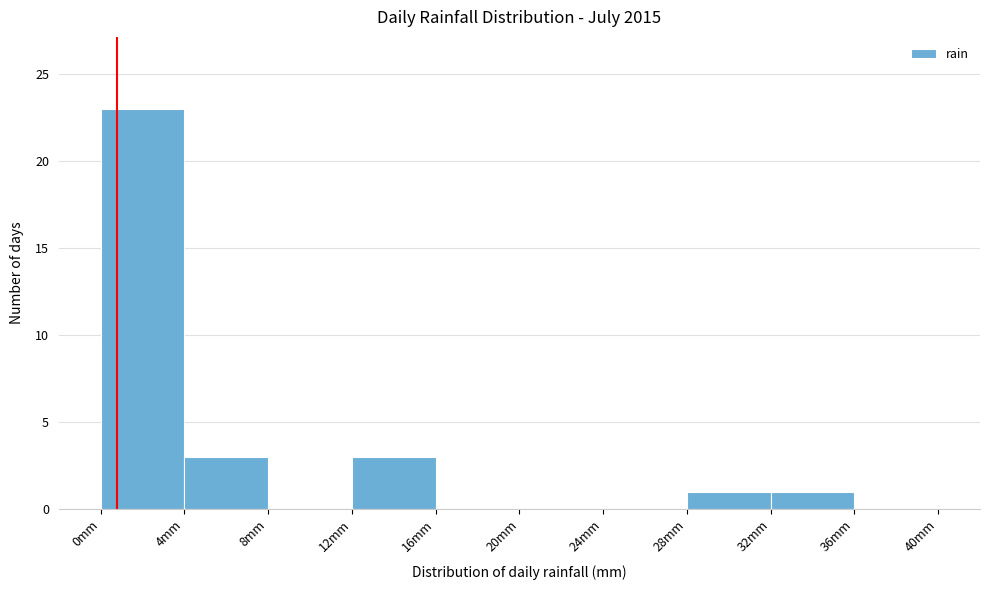

How tall is the bar that spans 32 to 36 on the x-axis? The values are not printed on the chart, so give them approximately, as read against the axis.

1